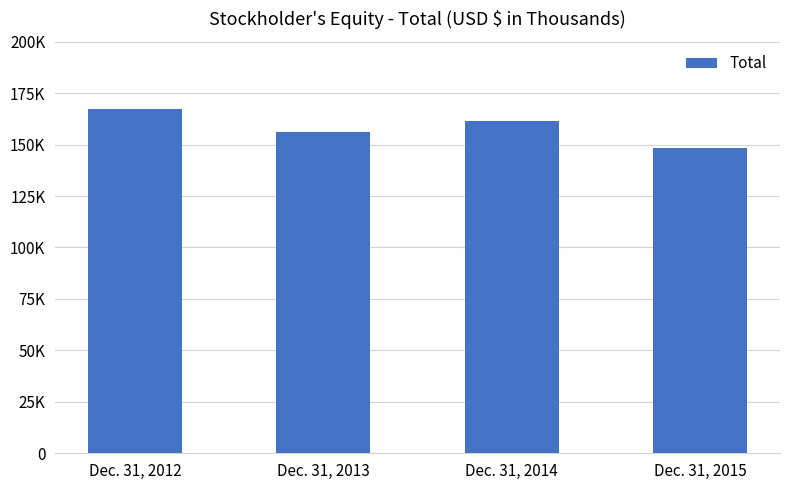

What is the average value?

158409